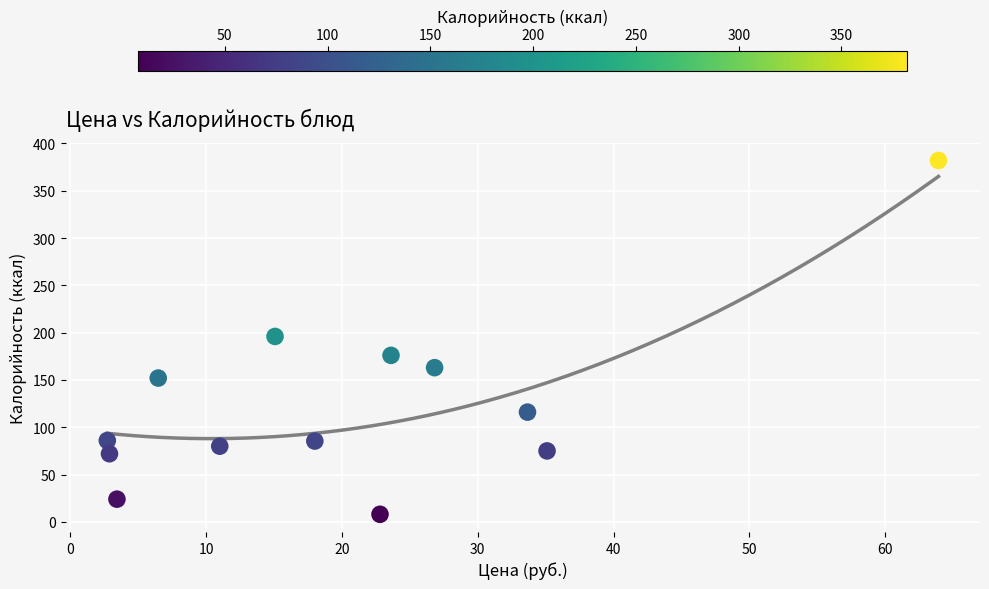

What is the range of Y values (max minus min)?

374.0